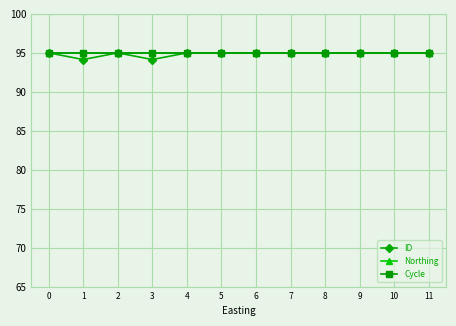

At which category does the chart reach its minimum across all series?

3